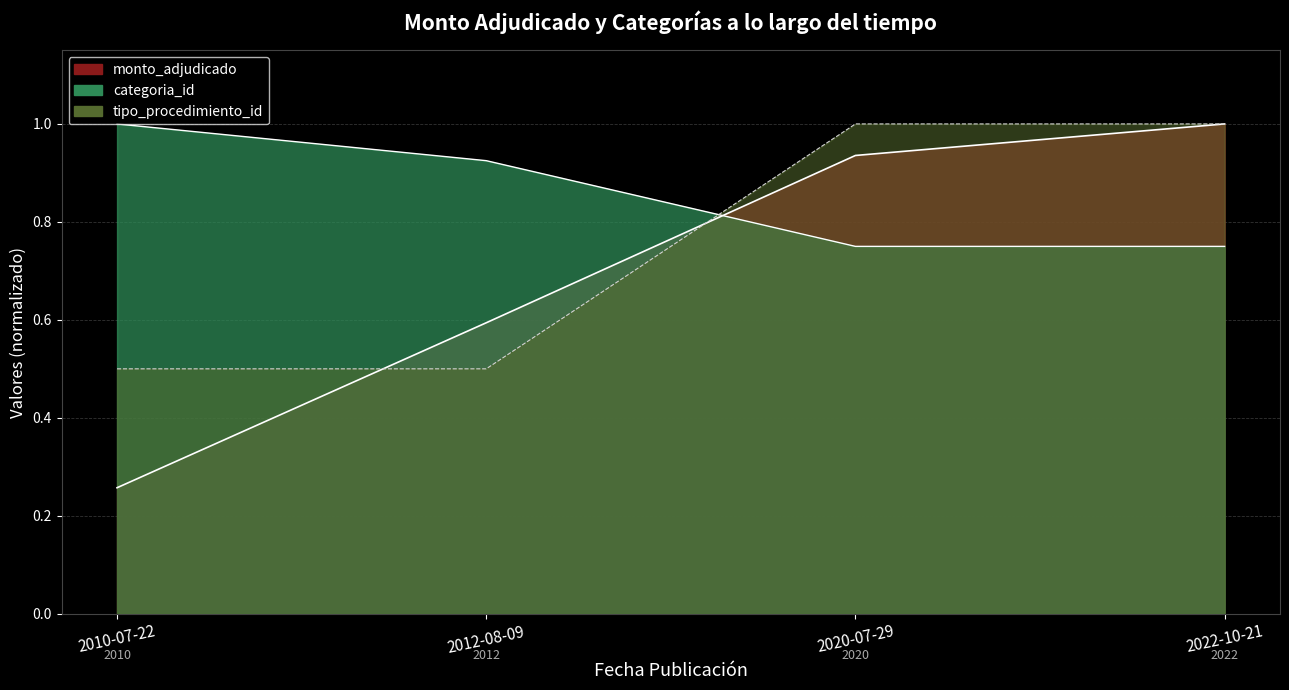

What is the difference between the highest and lowest values at 2020-07-29?

0.2